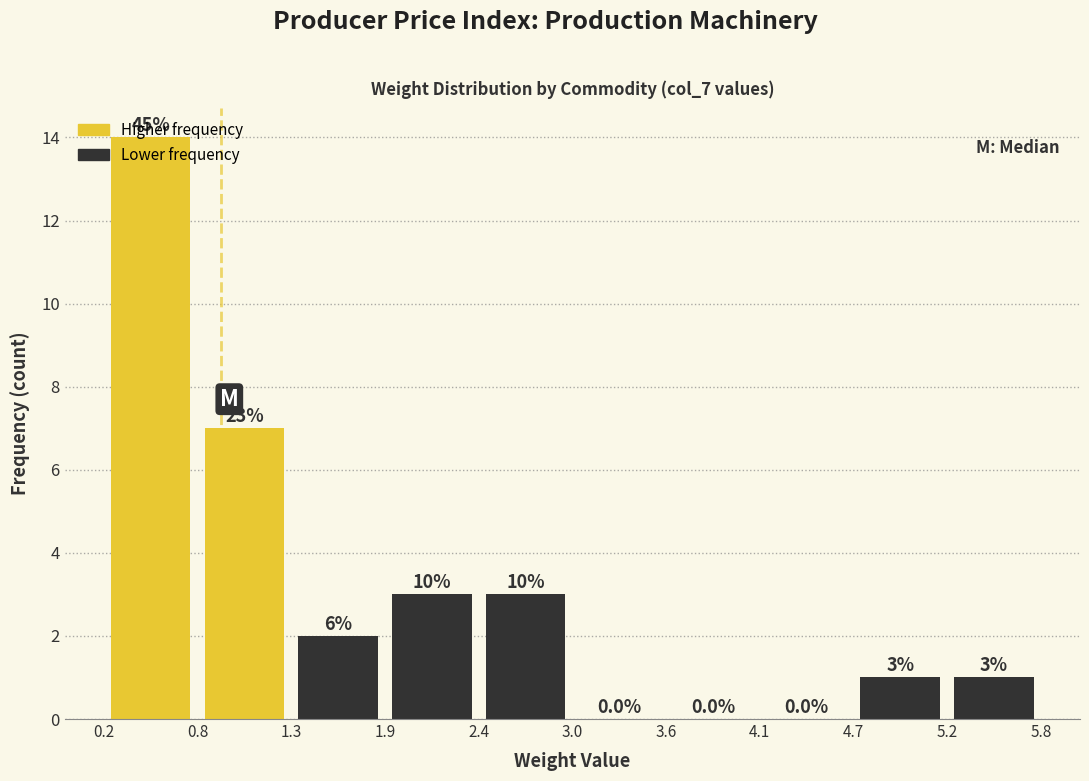

Which range on the x-axis has the tallest bar?

0.2 to 0.8